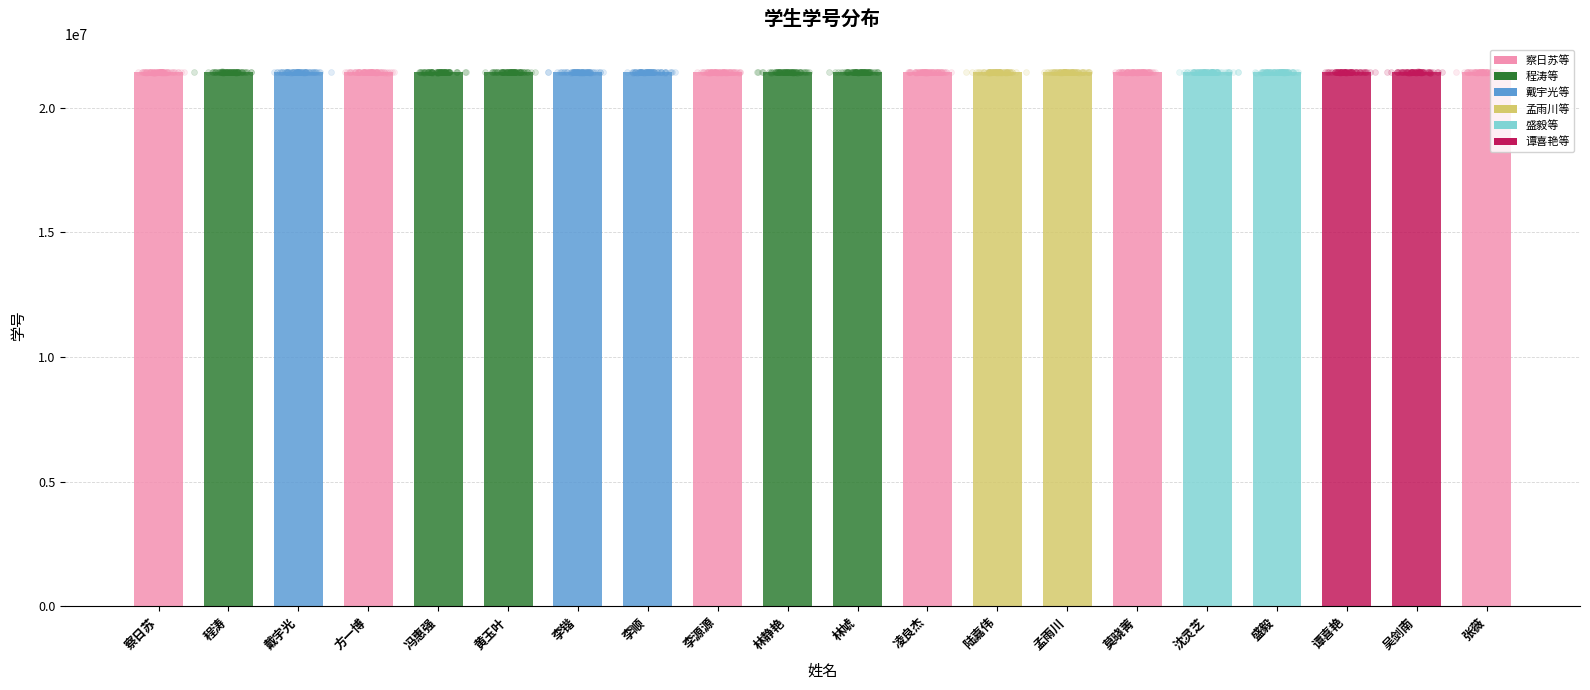

What is the change in value from 莫晓菁 to 谭喜艳?

+64